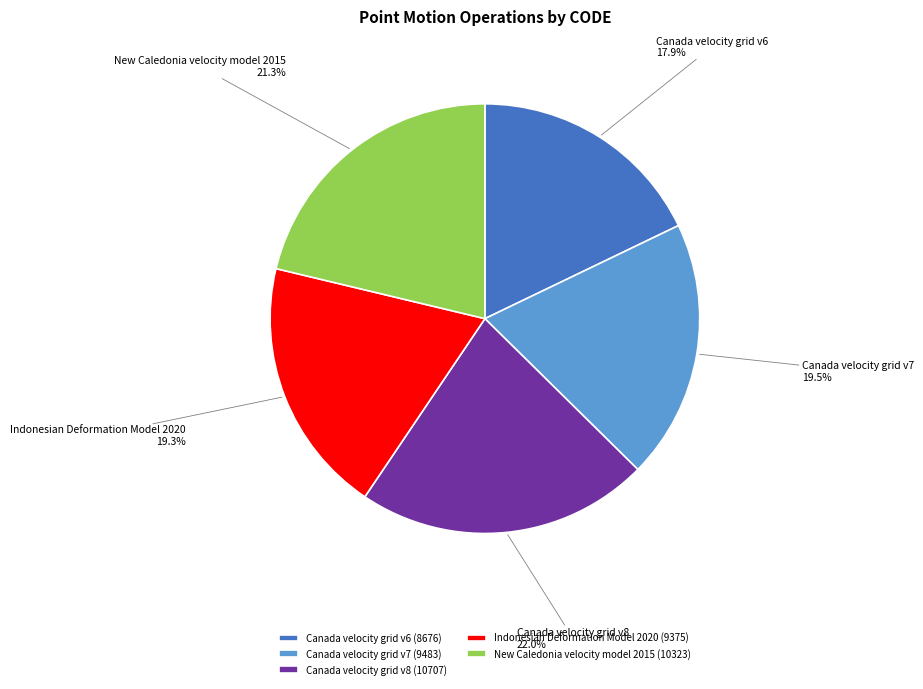

What is the ratio of the value at Canada velocity grid v7 to the value at Indonesian Deformation Model 2020?

1.0